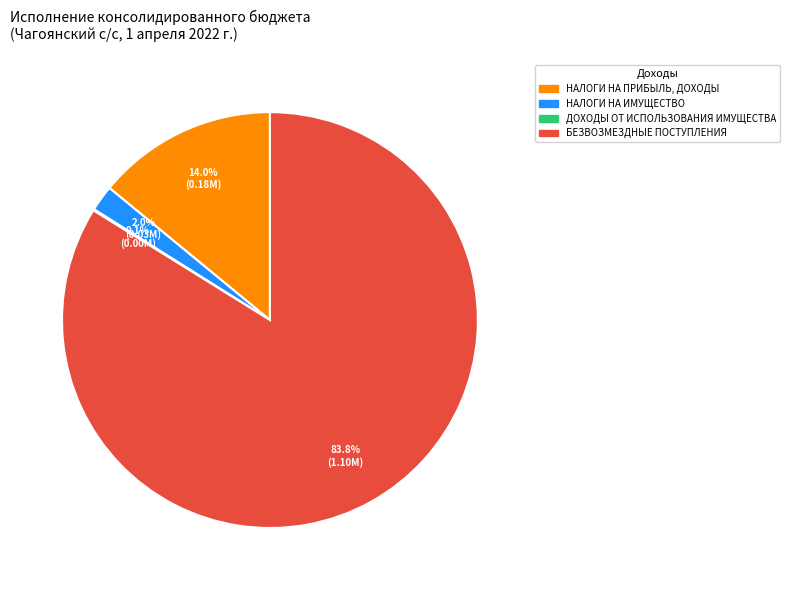

Is there any slice that represents more than half of the pie?

Yes